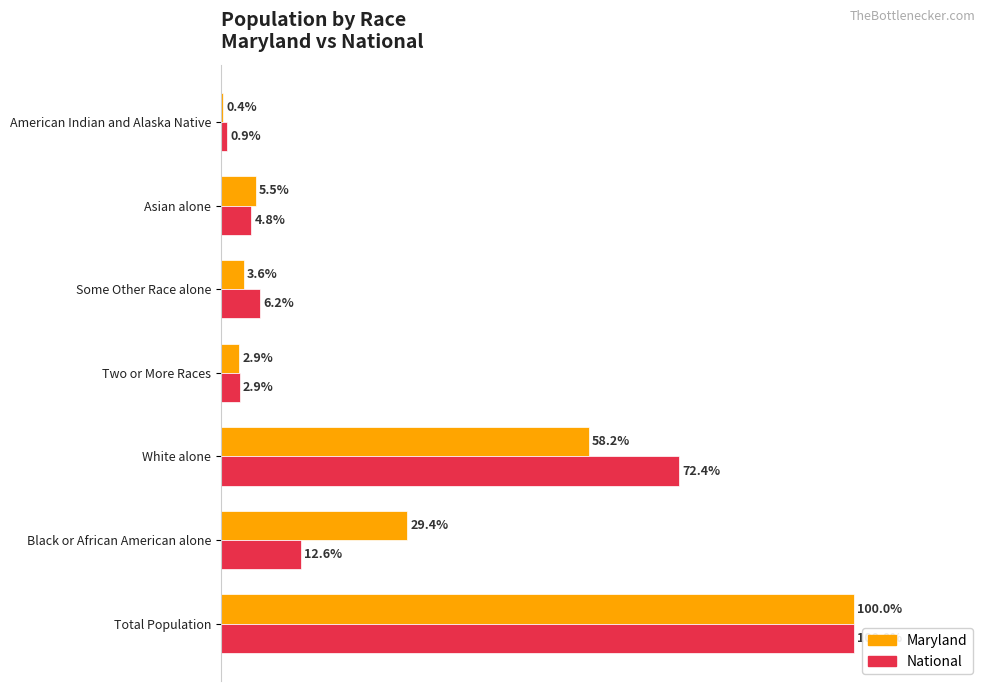

Which series has the largest total across all categories?

Maryland